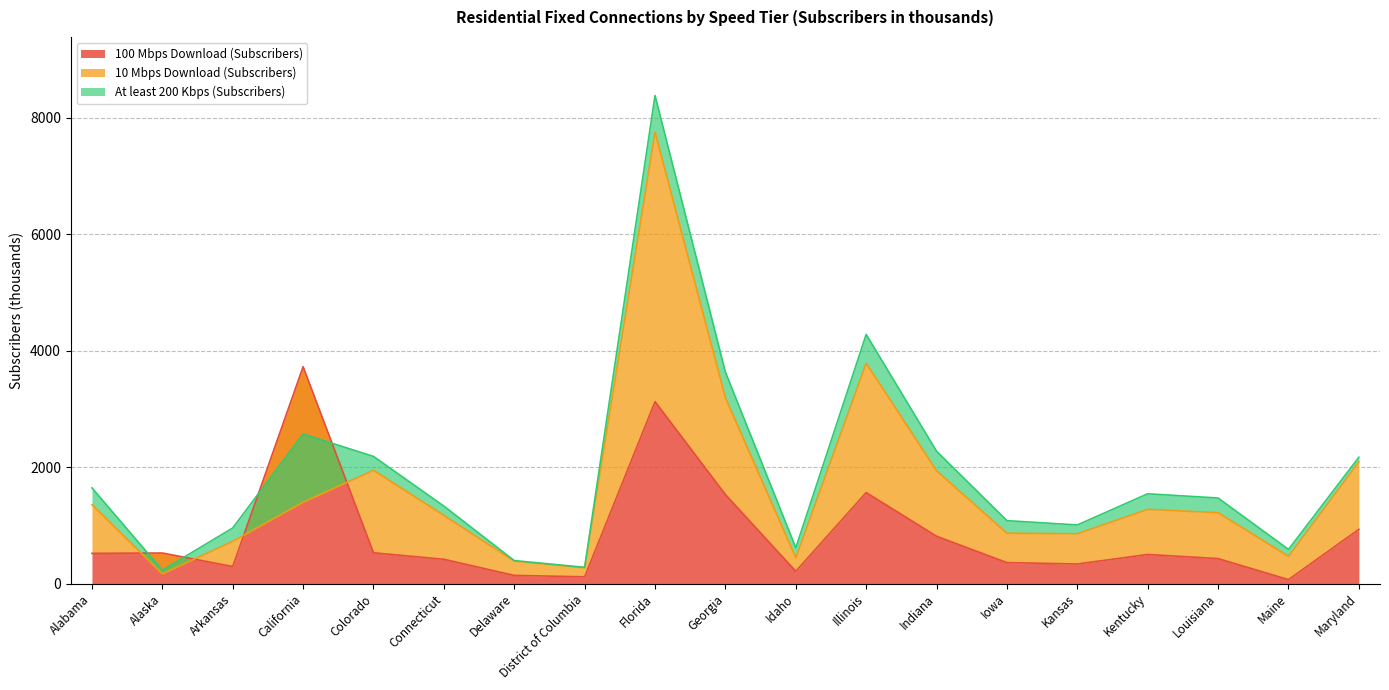

What is the smallest value displayed?

68